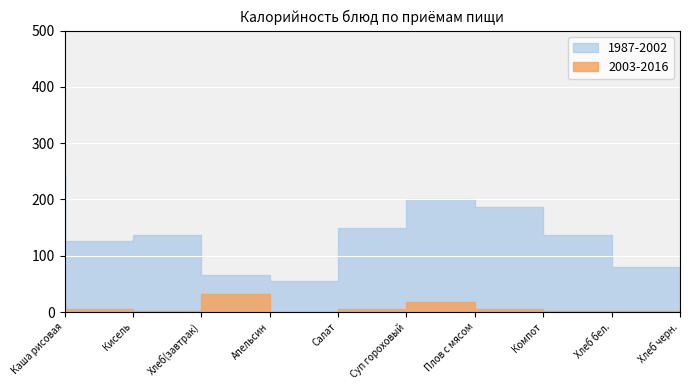

Between Салат and Компот, which series saw the biggest shift?

1987-2002